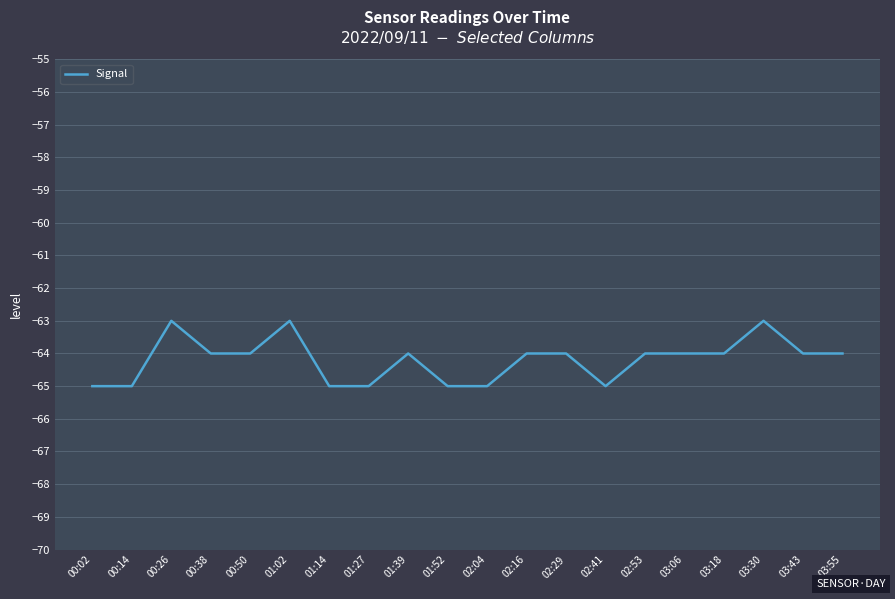

What position from the left is 03:55?

20